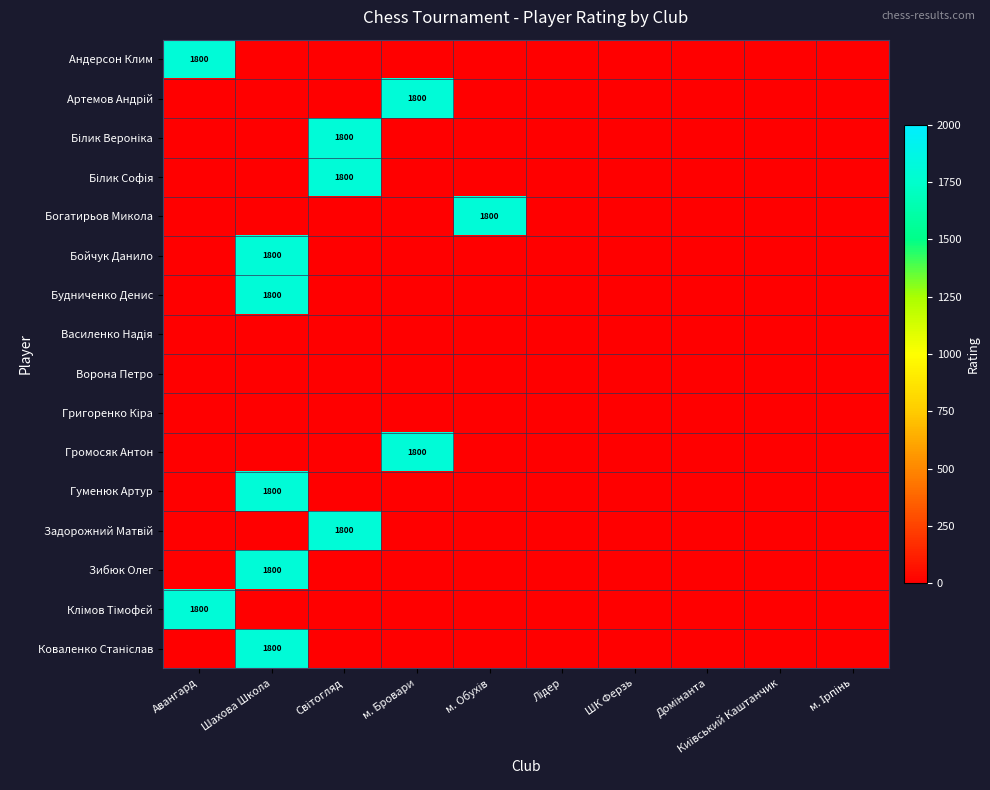

At which category is the sum across all series the highest?

Шахова Школа